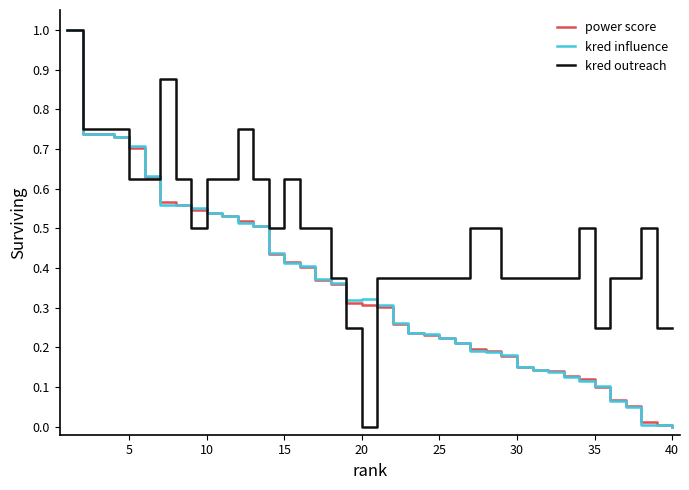

Which series has the largest total across all categories?

kred outreach